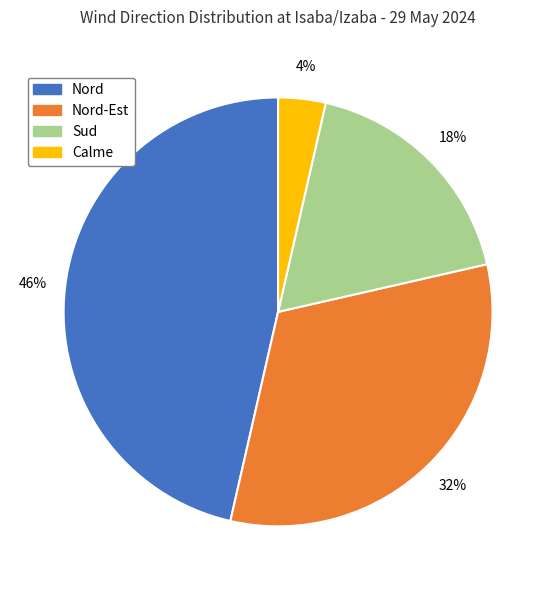

Count the number of slices in the pie.

4